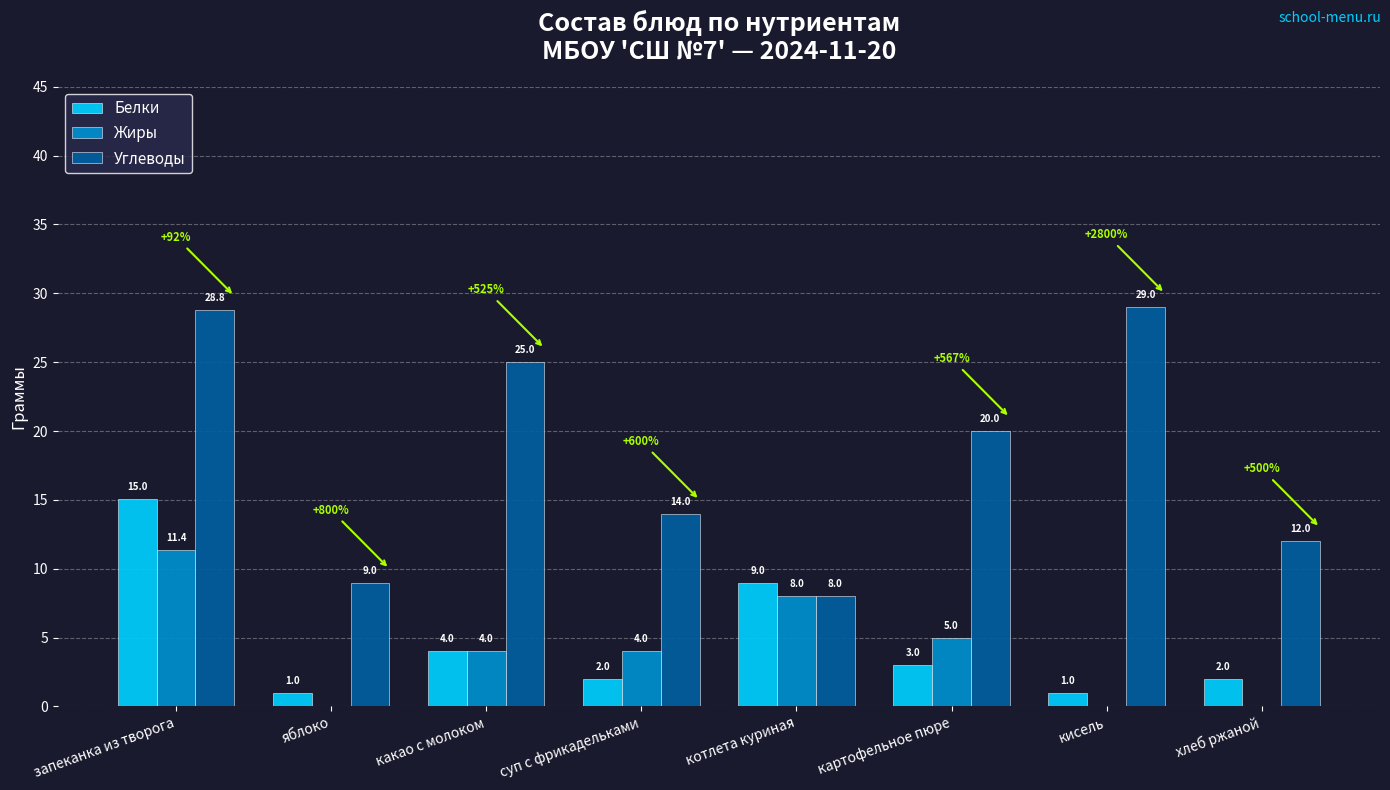

Are the bars horizontal?

No